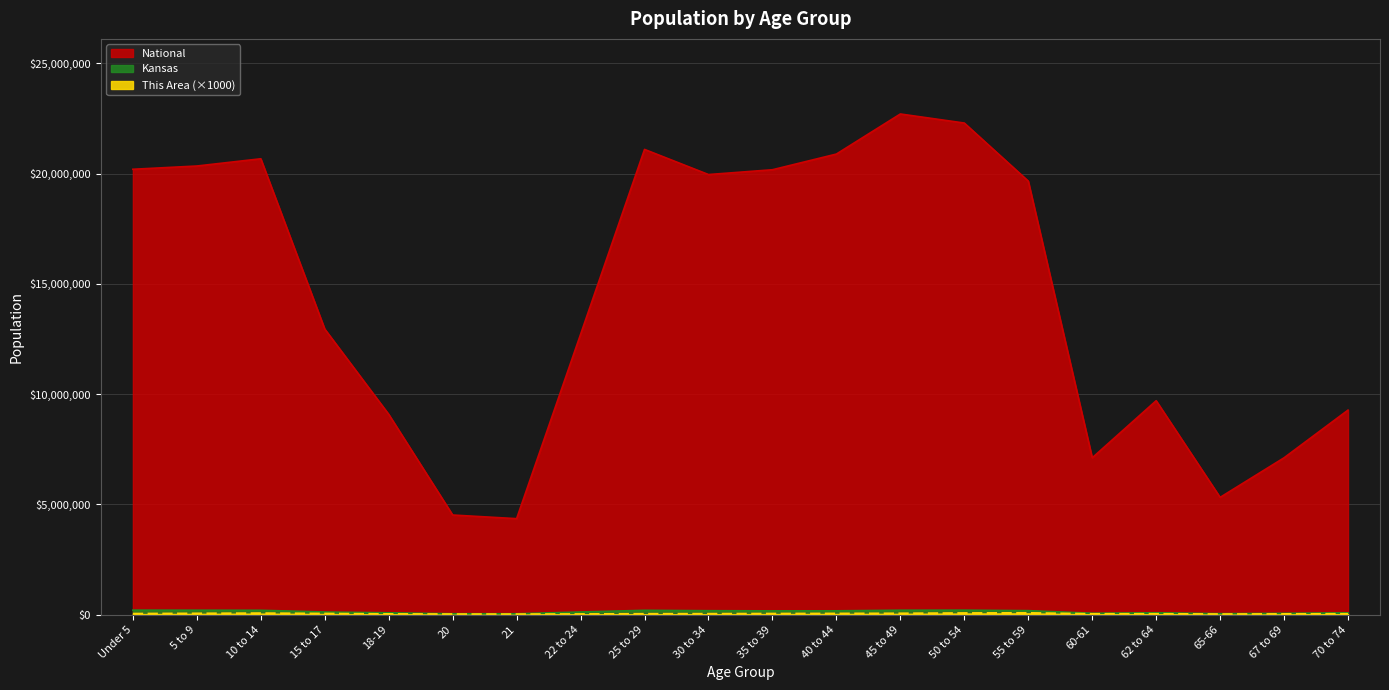

Where is the first local minimum for National?

21